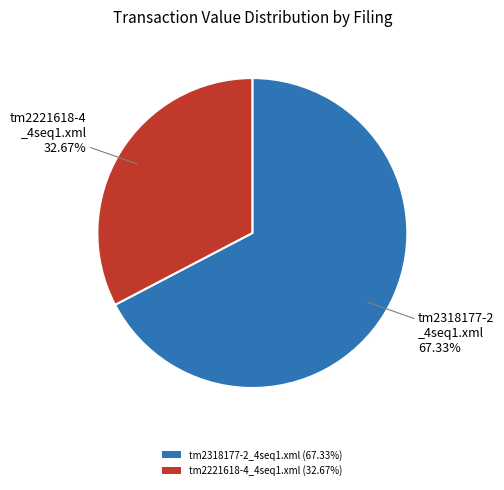

Approximately how many times larger is the value at tm2318177-2_4seq1.xml compared to tm2221618-4_4seq1.xml?

2.1